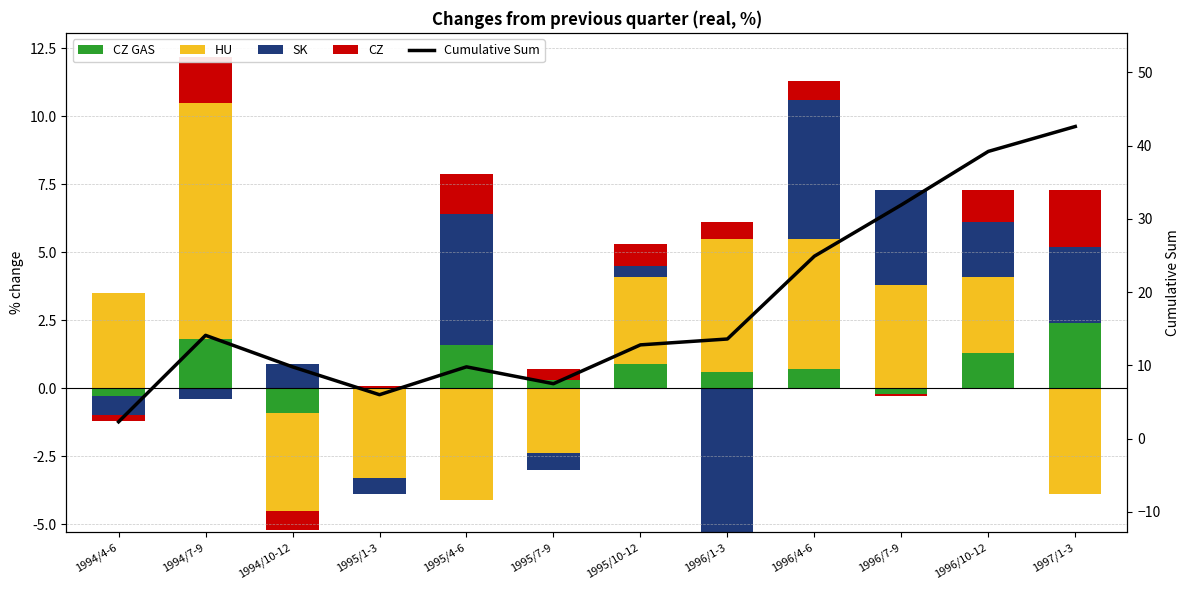

What is the spread (max minus min) of values at 1995/7-9?

7.5